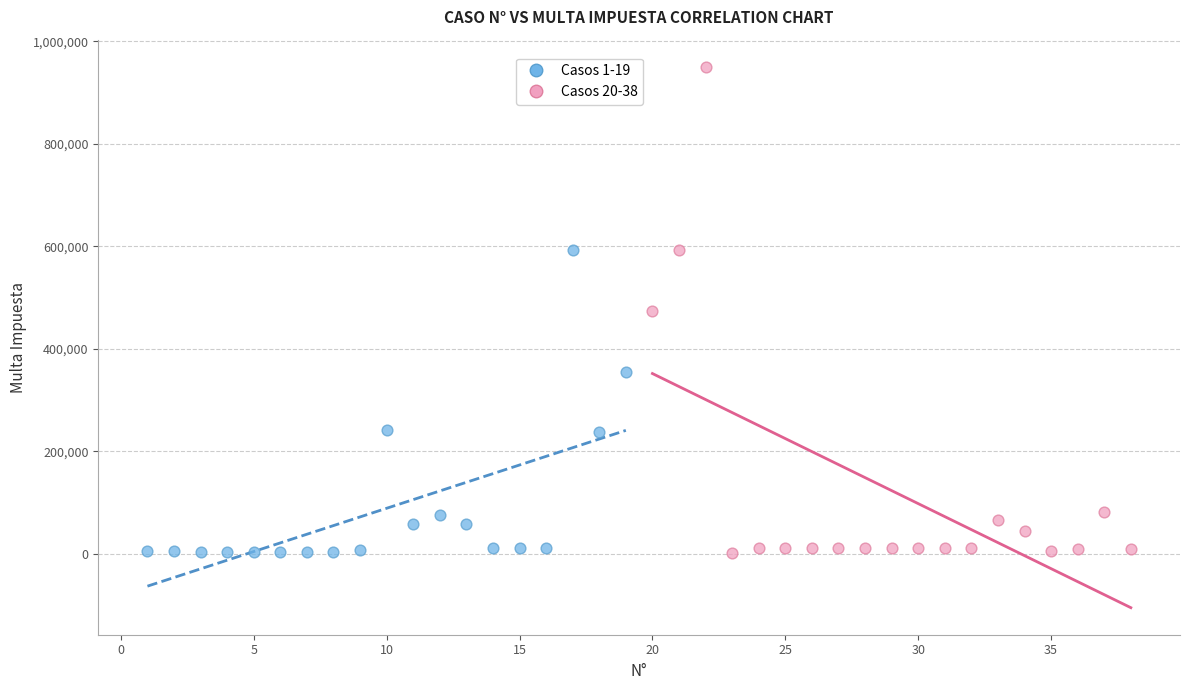

Which series contains the highest Y value?

Casos 20-38